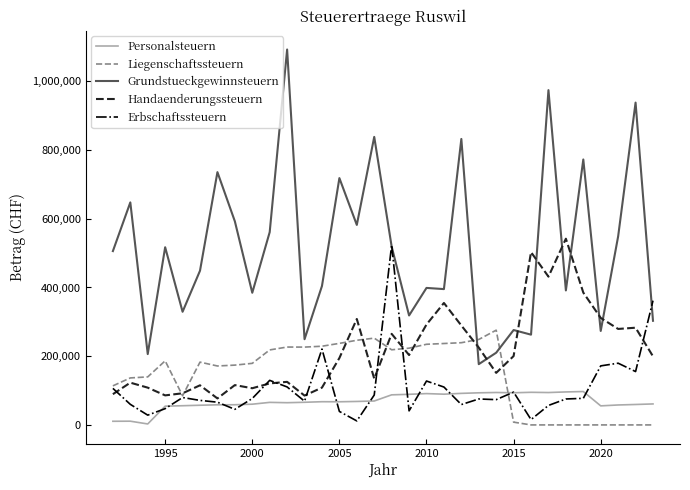

What is the lowest value of the Grundstueckgewinnsteuern series?

176829